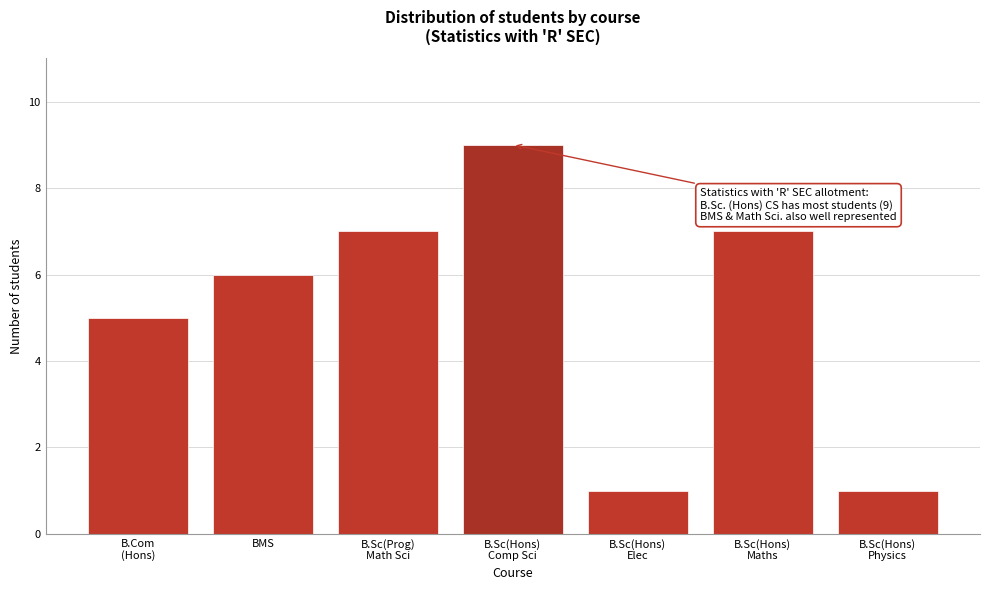

Reading left to right, transcribe all the data shown in this chart.

5	6	7	9	1	7	1